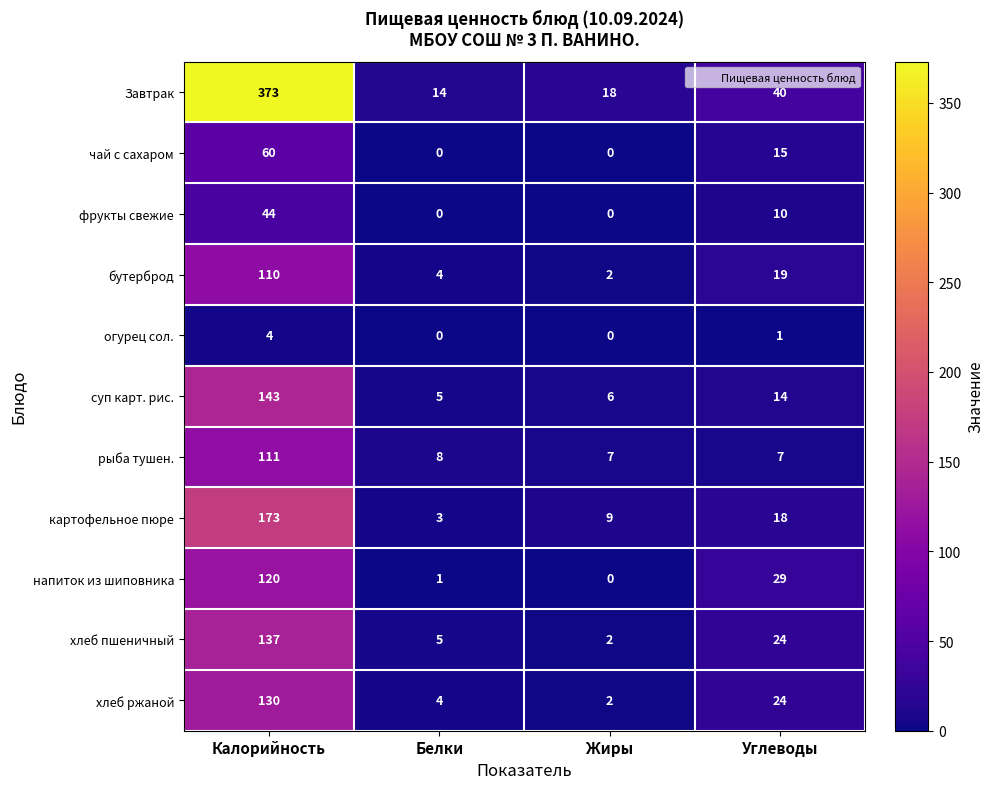

Which label corresponds to the largest value in the chart?

Калорийность